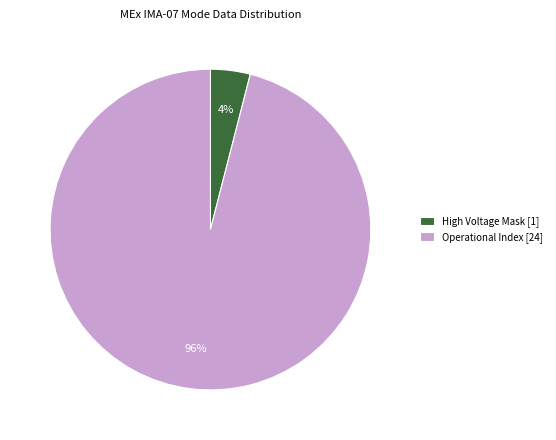

Between High Voltage Mask [1] and Operational Index [24], which is larger?

Operational Index [24]